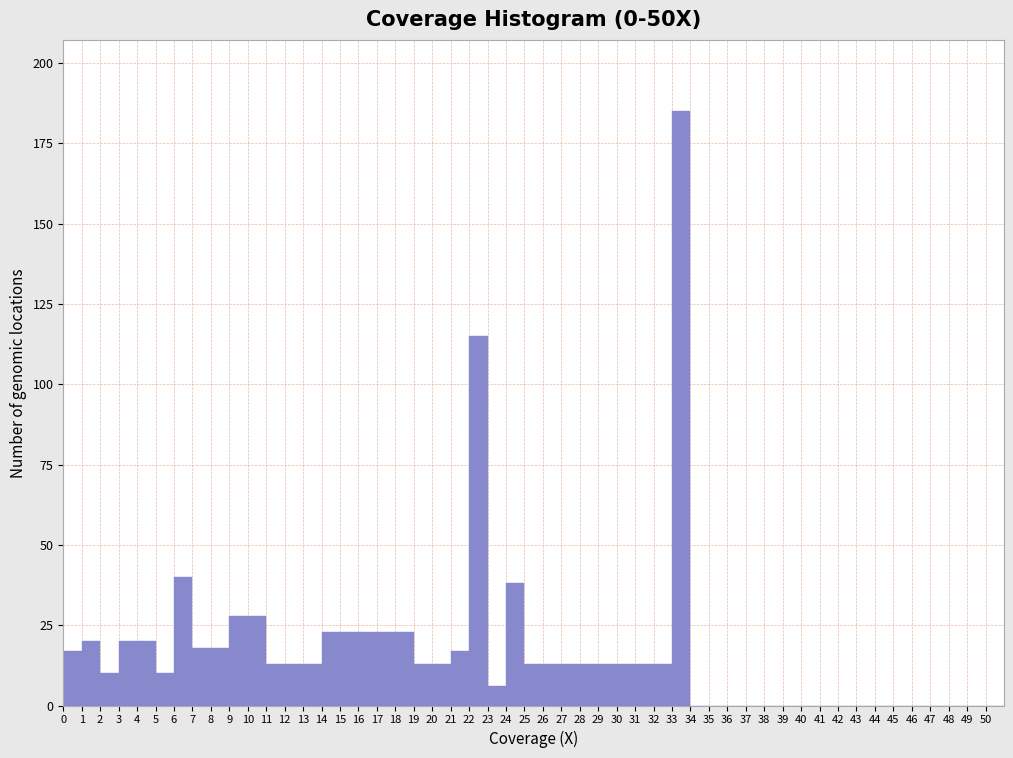

Reading left to right, list every bar in this chart as the range it spans on the x-axis followed by its height. The values are not printed on the chart, so give them approximately, as read against the axis.

0 to 1: 15
1 to 2: 20
2 to 3: 10
3 to 4: 20
4 to 5: 20
5 to 6: 10
6 to 7: 40
7 to 8: 20
8 to 9: 20
9 to 10: 30
10 to 11: 30
11 to 12: 15
12 to 13: 15
13 to 14: 15
14 to 15: 25
15 to 16: 25
16 to 17: 25
17 to 18: 25
18 to 19: 25
19 to 20: 15
20 to 21: 15
21 to 22: 15
22 to 23: 115
23 to 24: 5
24 to 25: 40
25 to 26: 15
26 to 27: 15
27 to 28: 15
28 to 29: 15
29 to 30: 15
30 to 31: 15
31 to 32: 15
32 to 33: 15
33 to 34: 185
34 to 35: 0
35 to 36: 0
36 to 37: 0
37 to 38: 0
38 to 39: 0
39 to 40: 0
40 to 41: 0
41 to 42: 0
42 to 43: 0
43 to 44: 0
44 to 45: 0
45 to 46: 0
46 to 47: 0
47 to 48: 0
48 to 49: 0
49 to 50: 0
50 to 51: 0